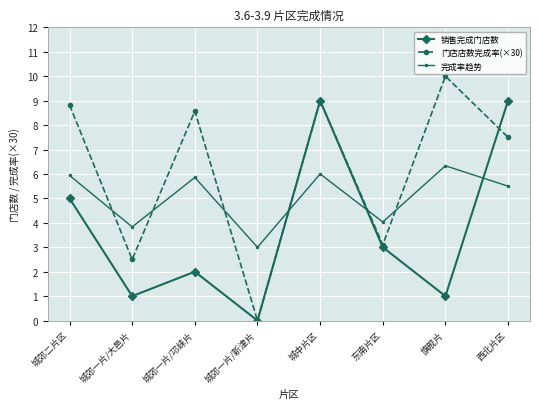

At which label is 完成率趋势 closest to 4?

东南片区